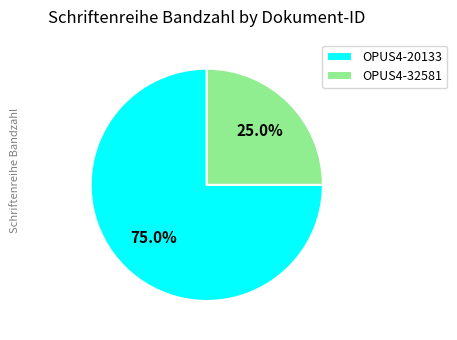

What percentage is the OPUS4-32581 slice, to the nearest percent?

25%